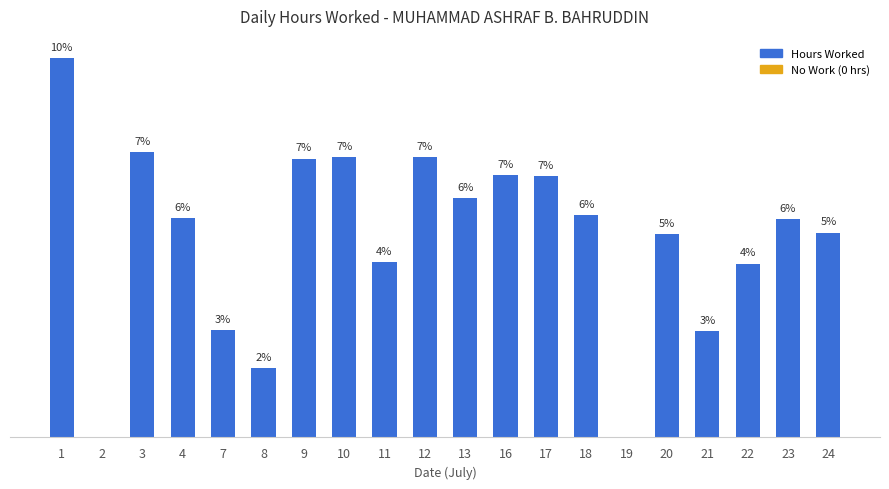

Are the bars horizontal?

No